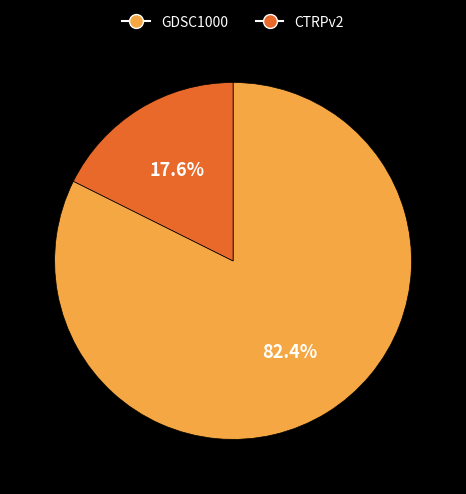

Does any single category account for the majority?

Yes